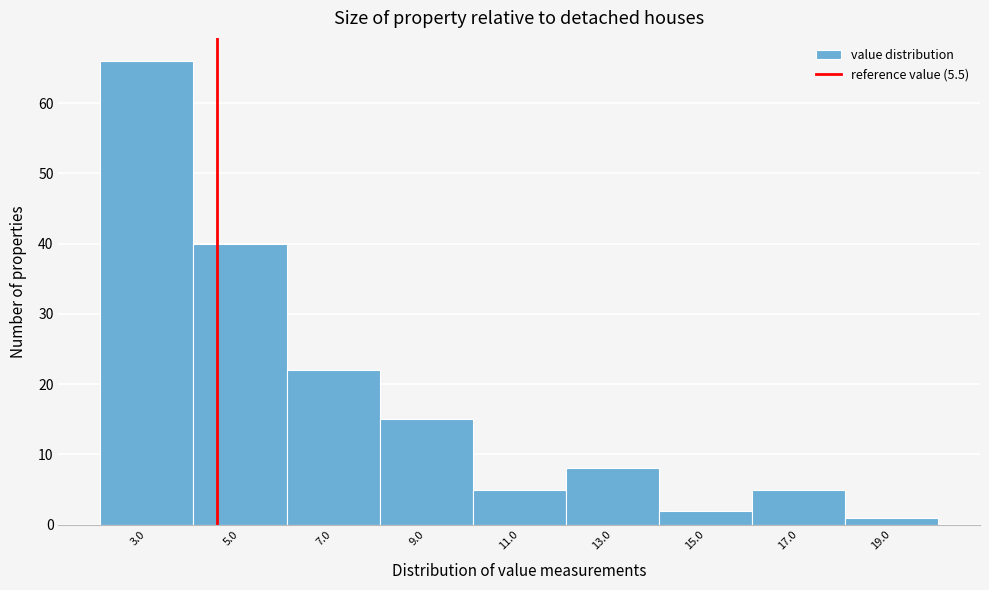

Reading right to left, transcribe all the data shown in this chart.

1	5	2	8	5	15	22	40	66